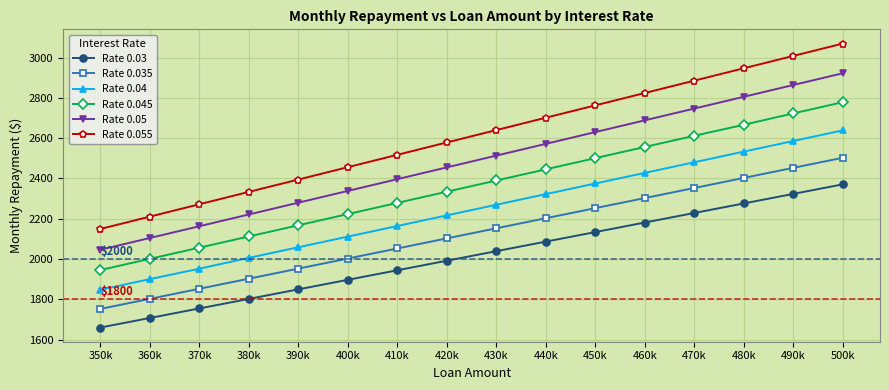

What is the label of the 15th point from the right?

360k